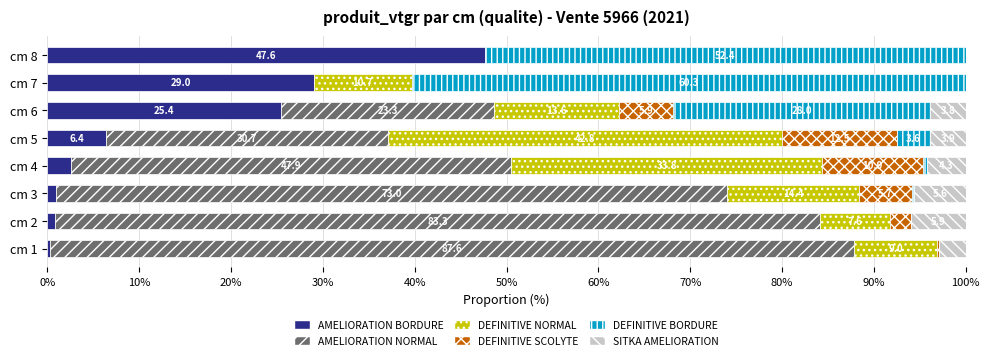

Is it true that AMELIORATION BORDURE equals 42.8 at cm 6?

False